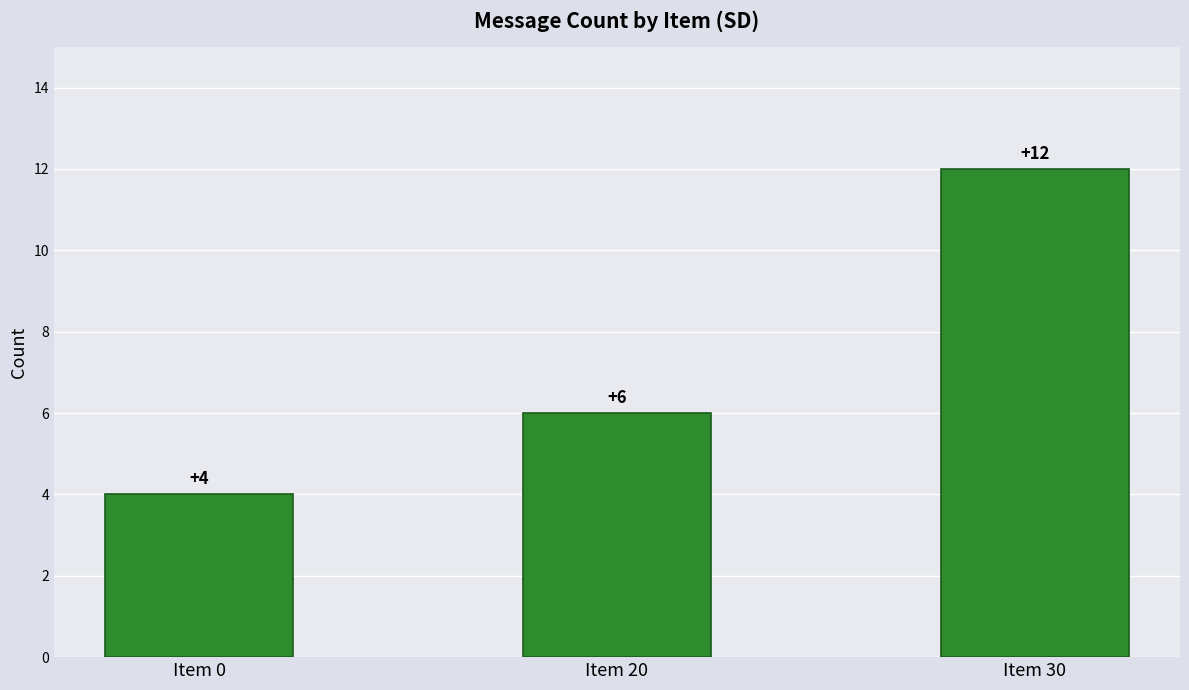

How many values are between 4 and 12?

3